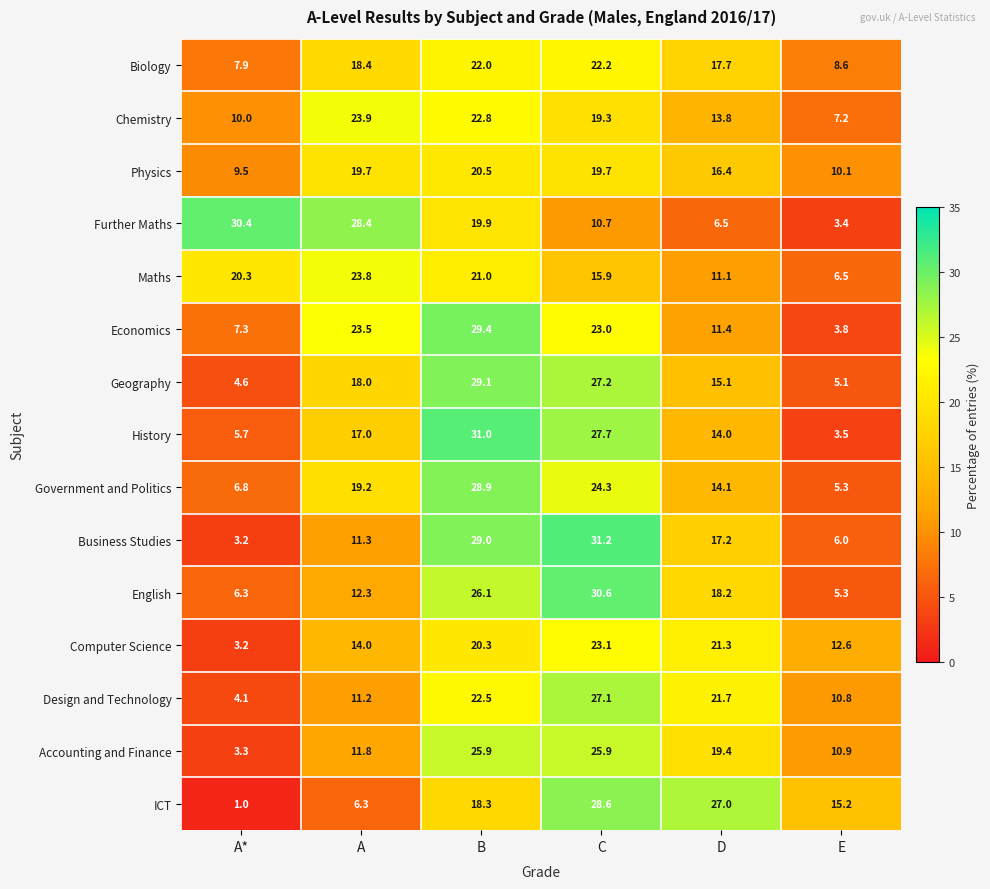

The Business Studies series shows 0.9 at A*. True or false?

False